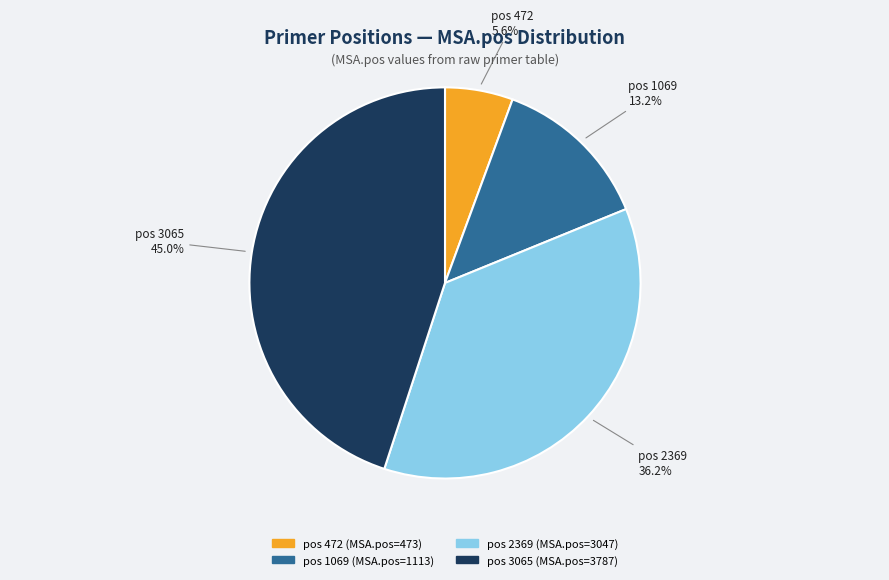

Does any single category account for the majority?

No